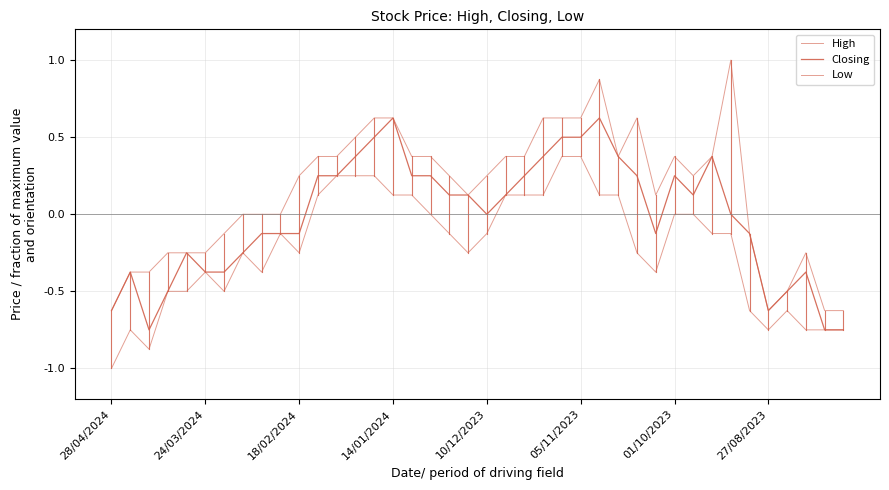

In Low, how many points are lower than both neighbors (excluding endpoints)?

7